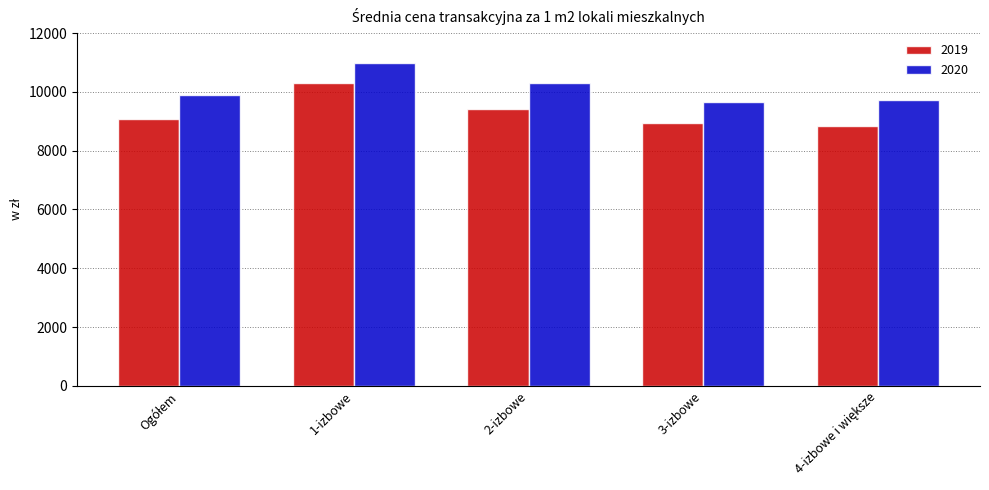

Rank the series by their average value, from highest to lowest.

2020, 2019